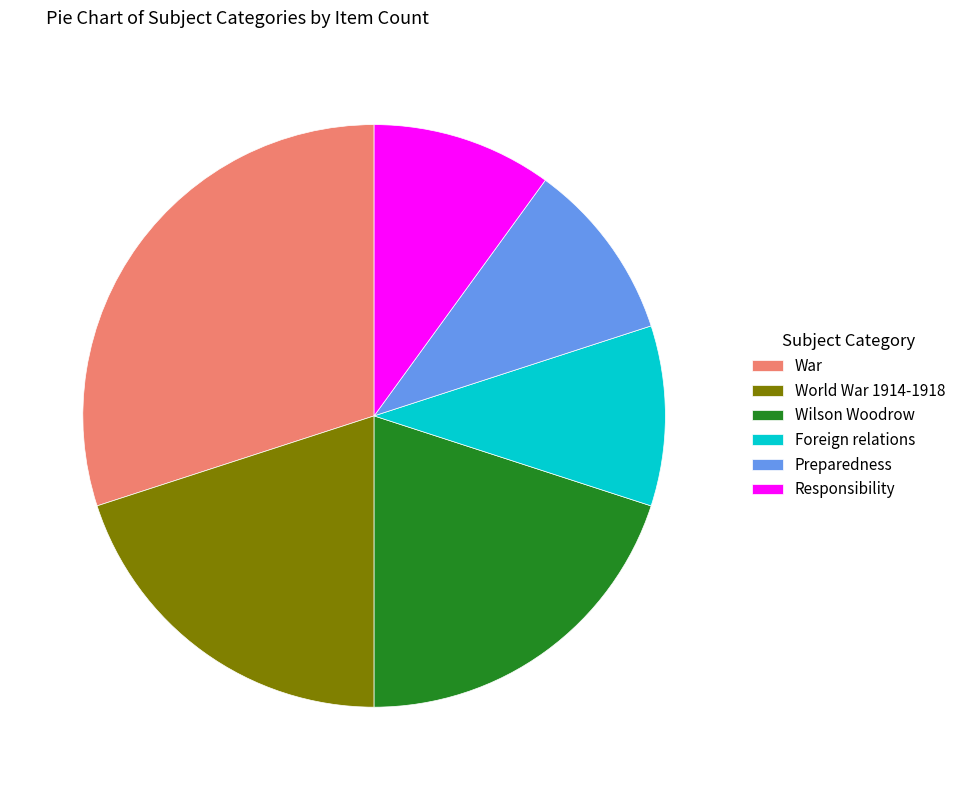

Do War and Foreign relations together represent more than half of the pie?

No